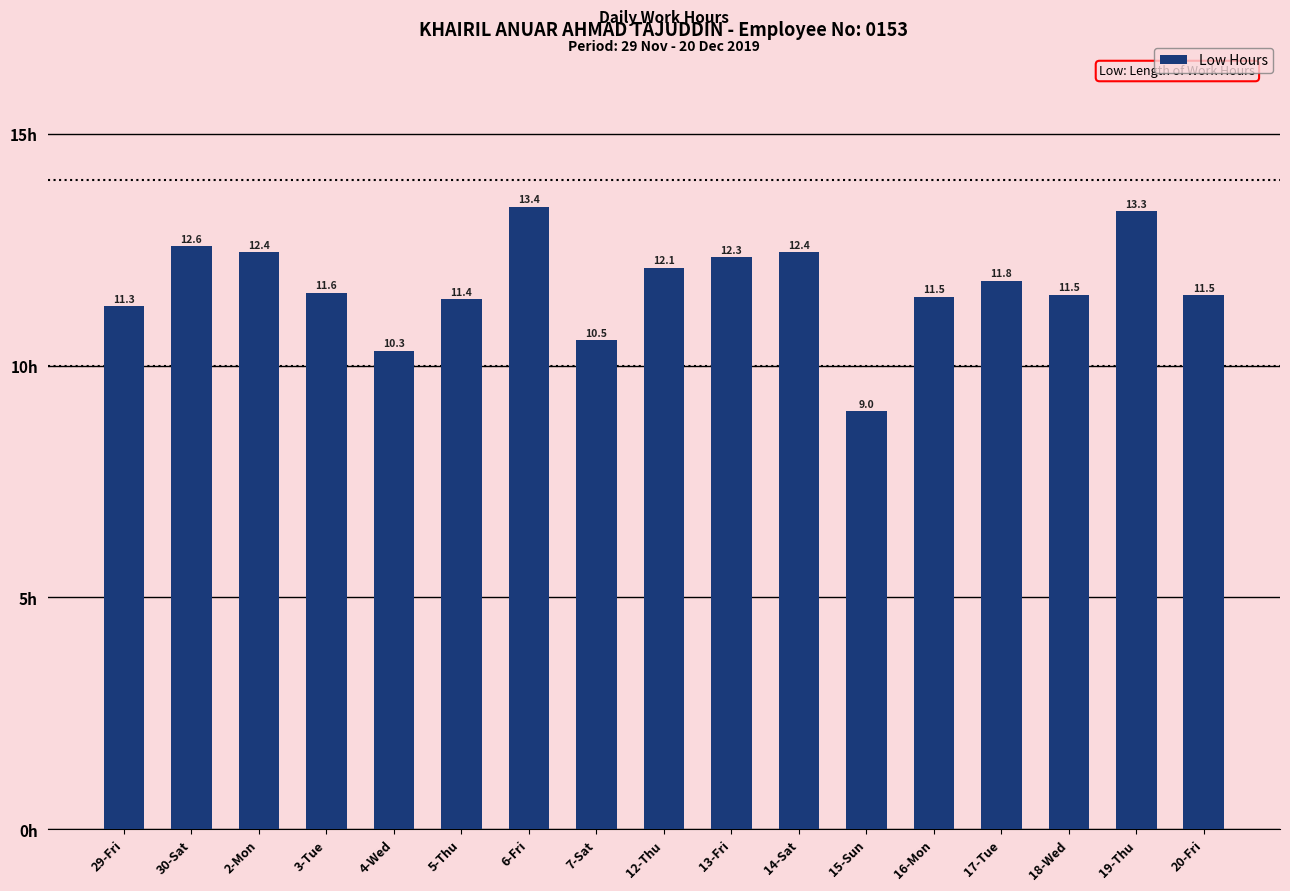

What is the difference between the maximum and minimum values?

4.4